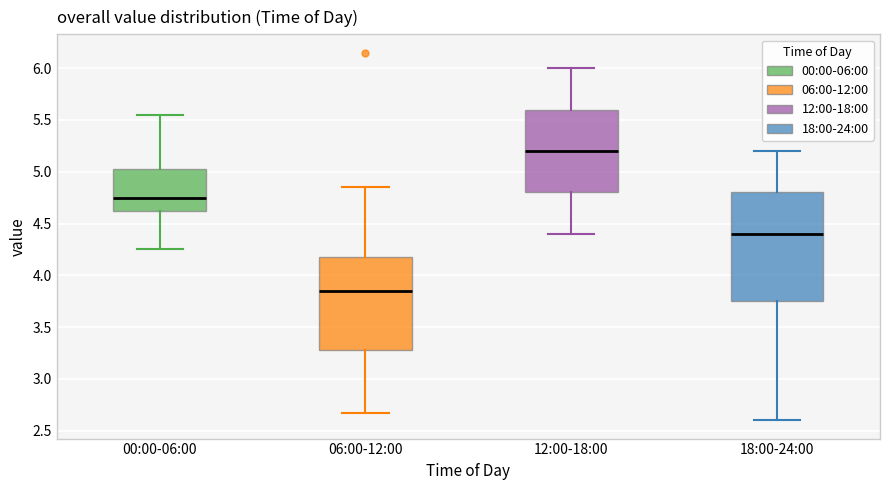

Which box is the tallest, from its lower edge to its upper edge?

18:00-24:00